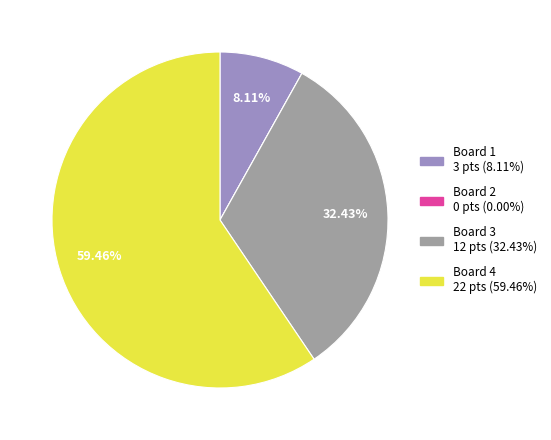

What is the largest slice in the pie chart?

Board 4